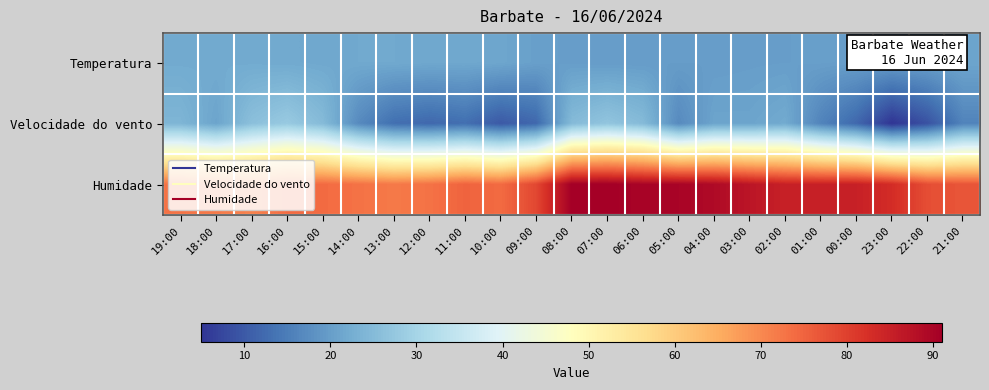

Reading right to left, extract all data points from this chart.

Temperatura: 21:00=21.1	22:00=20.3	23:00=19.9	00:00=20.0	01:00=20.2	02:00=20.1	03:00=20.0	04:00=19.8	05:00=19.8	06:00=19.8	07:00=19.8	08:00=20.0	09:00=20.3	10:00=21.3	11:00=21.6	12:00=21.6	13:00=21.8	14:00=21.8	15:00=21.6	16:00=21.9	17:00=22.0	18:00=22.1	19:00=22.0
Velocidade do vento: 21:00=16.0	22:00=9.0	23:00=5.0	00:00=12.0	01:00=16.0	02:00=22.0	03:00=21.0	04:00=21.0	05:00=17.0	06:00=25.0	07:00=27.0	08:00=25.0	09:00=12.0	10:00=10.0	11:00=13.0	12:00=12.0	13:00=13.0	14:00=17.0	15:00=25.0	16:00=28.0	17:00=26.0	18:00=21.0	19:00=24.0
Humidade: 21:00=77.0	22:00=78.0	23:00=83.0	00:00=85.0	01:00=85.0	02:00=85.0	03:00=87.0	04:00=89.0	05:00=90.0	06:00=90.0	07:00=91.0	08:00=91.0	09:00=79.0	10:00=74.0	11:00=75.0	12:00=73.0	13:00=72.0	14:00=73.0	15:00=74.0	16:00=74.0	17:00=71.0	18:00=72.0	19:00=73.0